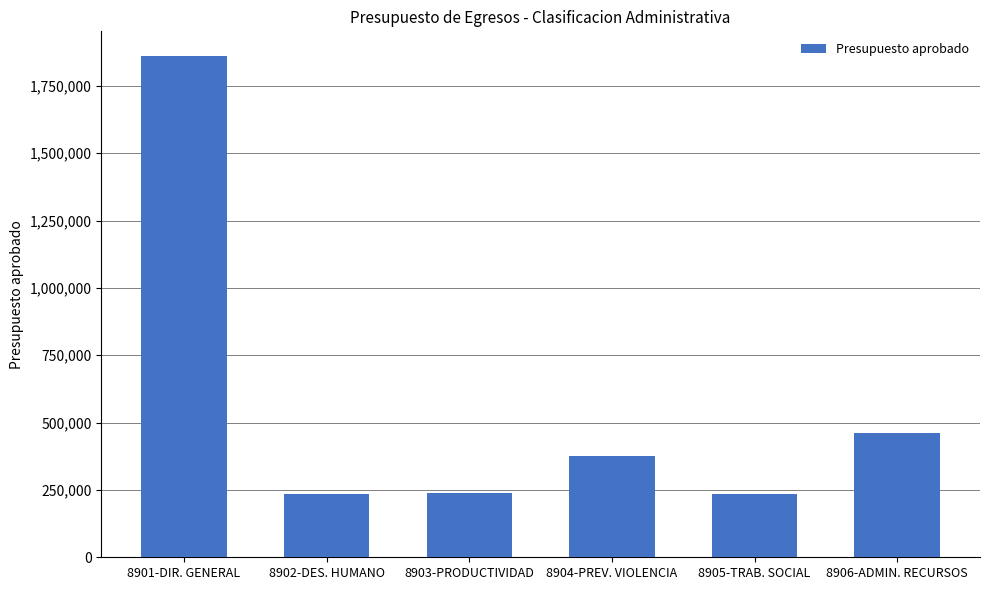

Between 8901-DIR. GENERAL and 8905-TRAB. SOCIAL, which is larger?

8901-DIR. GENERAL